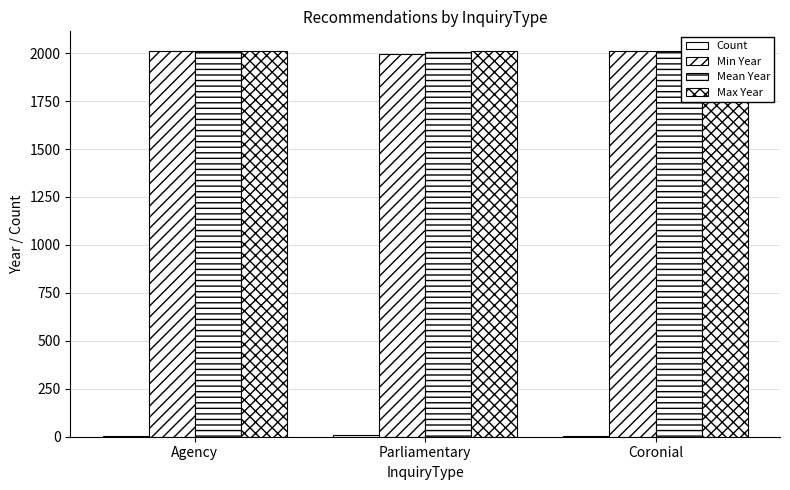

At which label does Max Year first exceed 2011?

Agency